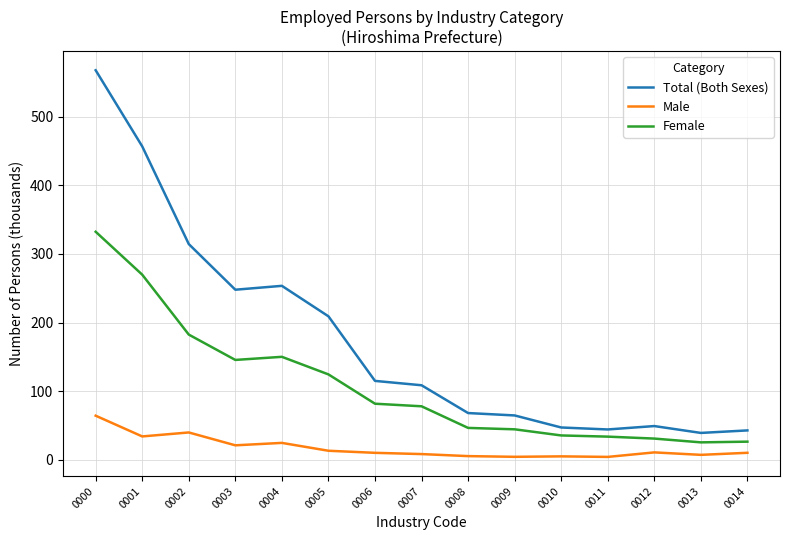

What is the sum of all Male values?

259.7